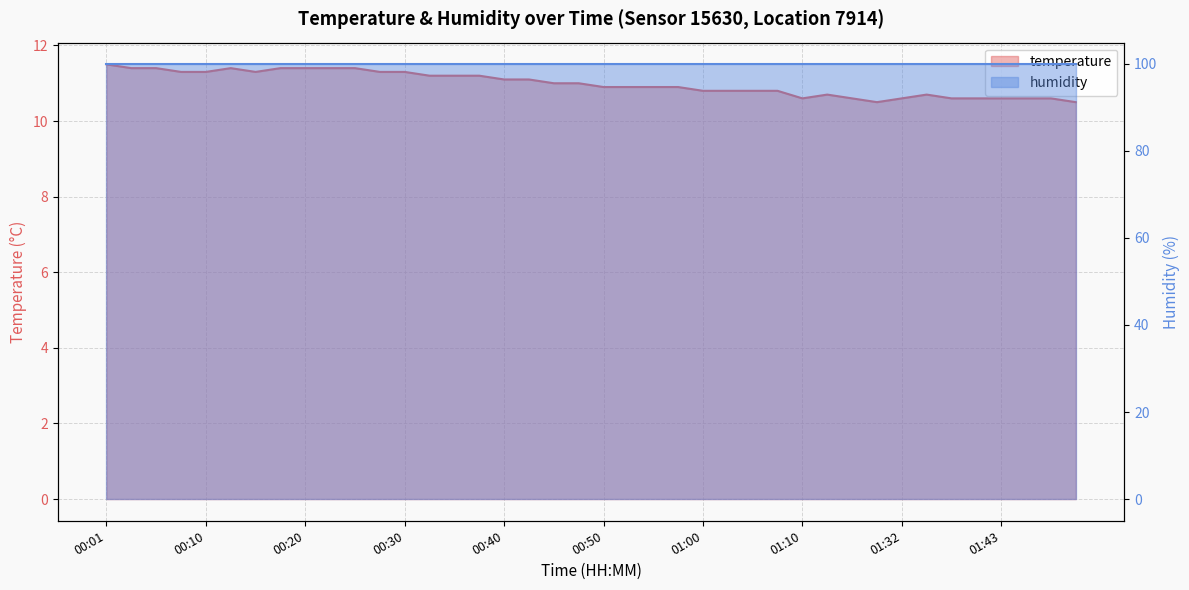

How many categories are shown in the chart?

40